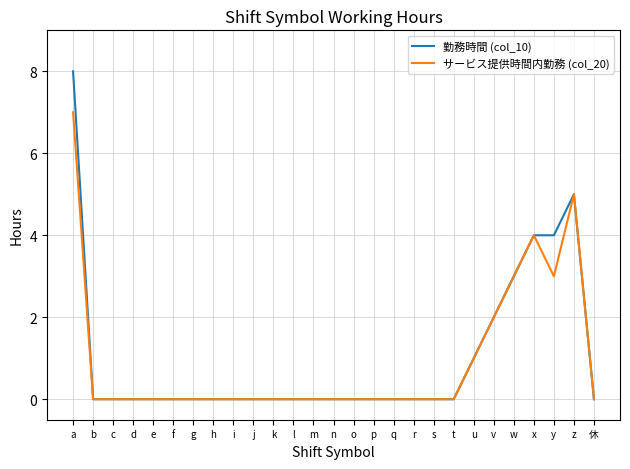

At y, list the series in order from smallest to largest.

サービス提供時間内勤務 (col_20), 勤務時間 (col_10)